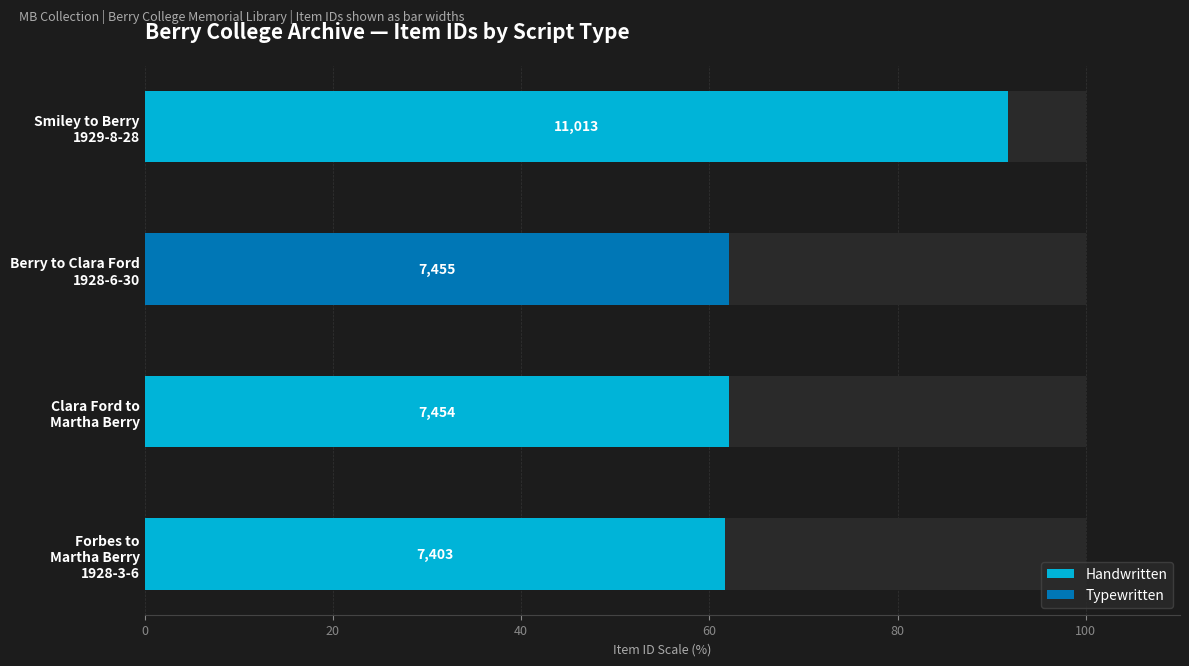

What is the value of the Handwritten bar at the 1st from the left?

91.8